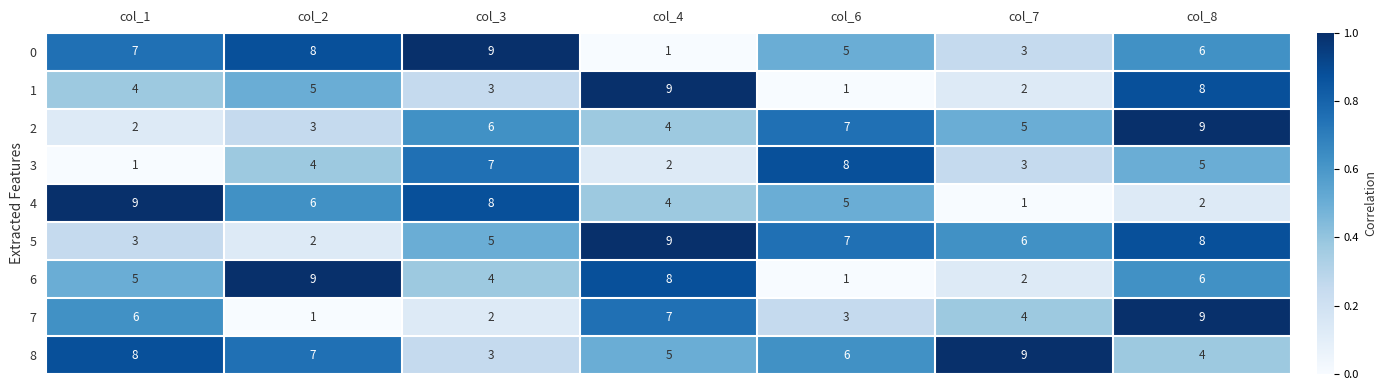

What is the sum of the 5 values at col_7 and col_1?

9